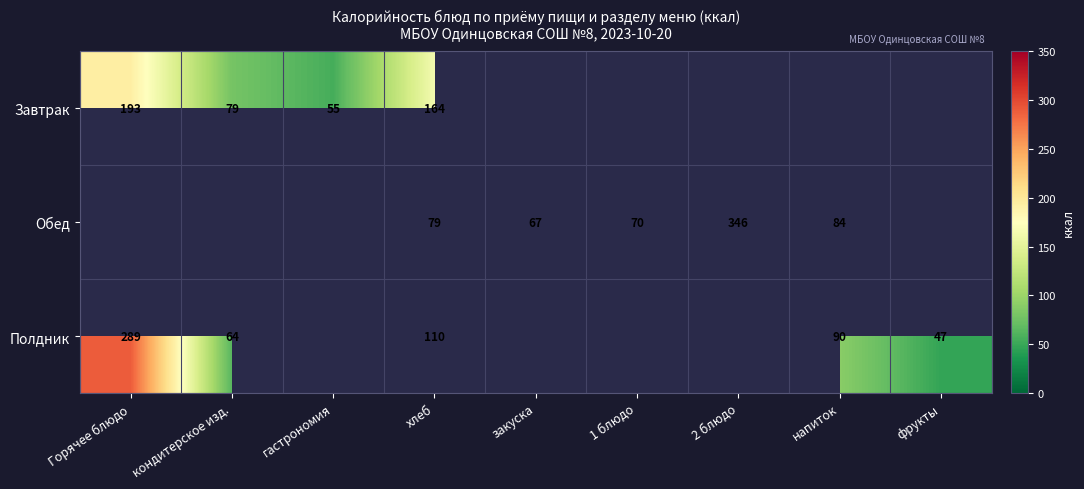

Is the value of Обед at напиток greater than the value of Полдник at Горячее блюдо?

No